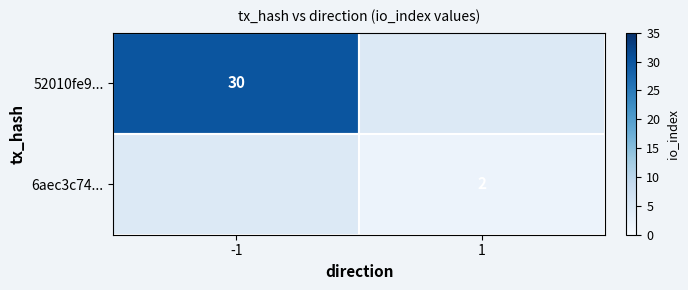

How many data points does each series have?

2